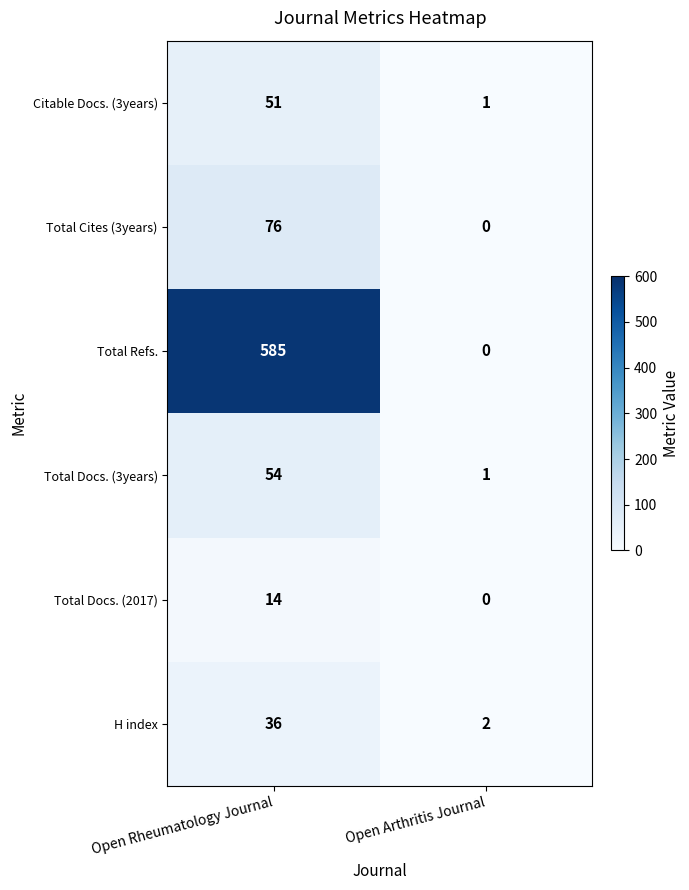

Read the H index value at Open Rheumatology Journal.

36